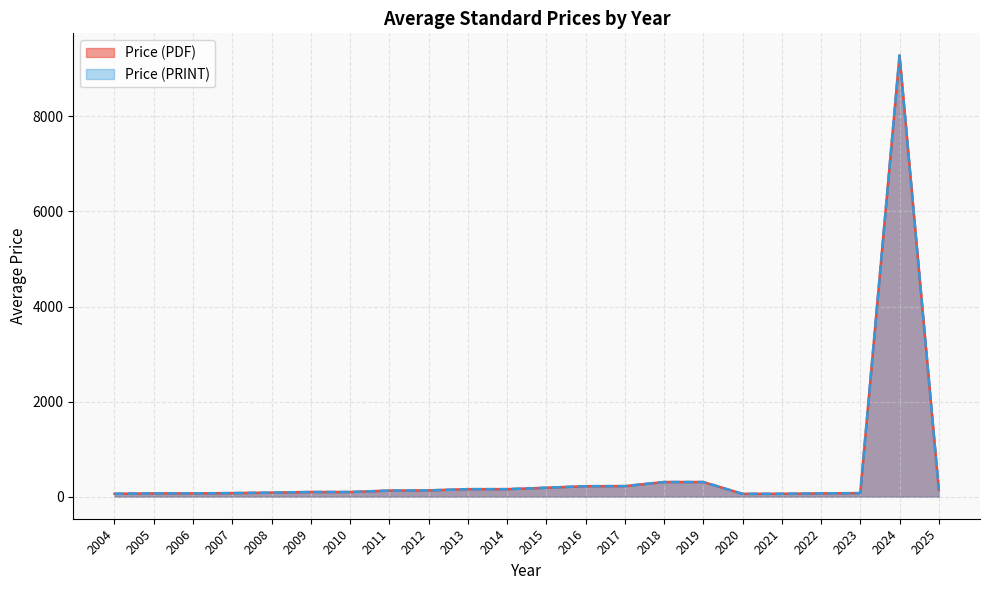

Which series has the largest total across all categories?

Price (PDF)